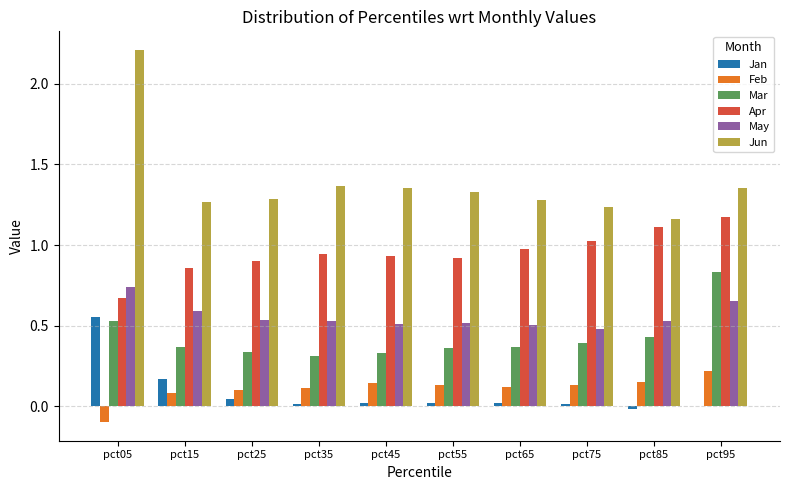

Which series has the largest range (max minus min)?

Jun